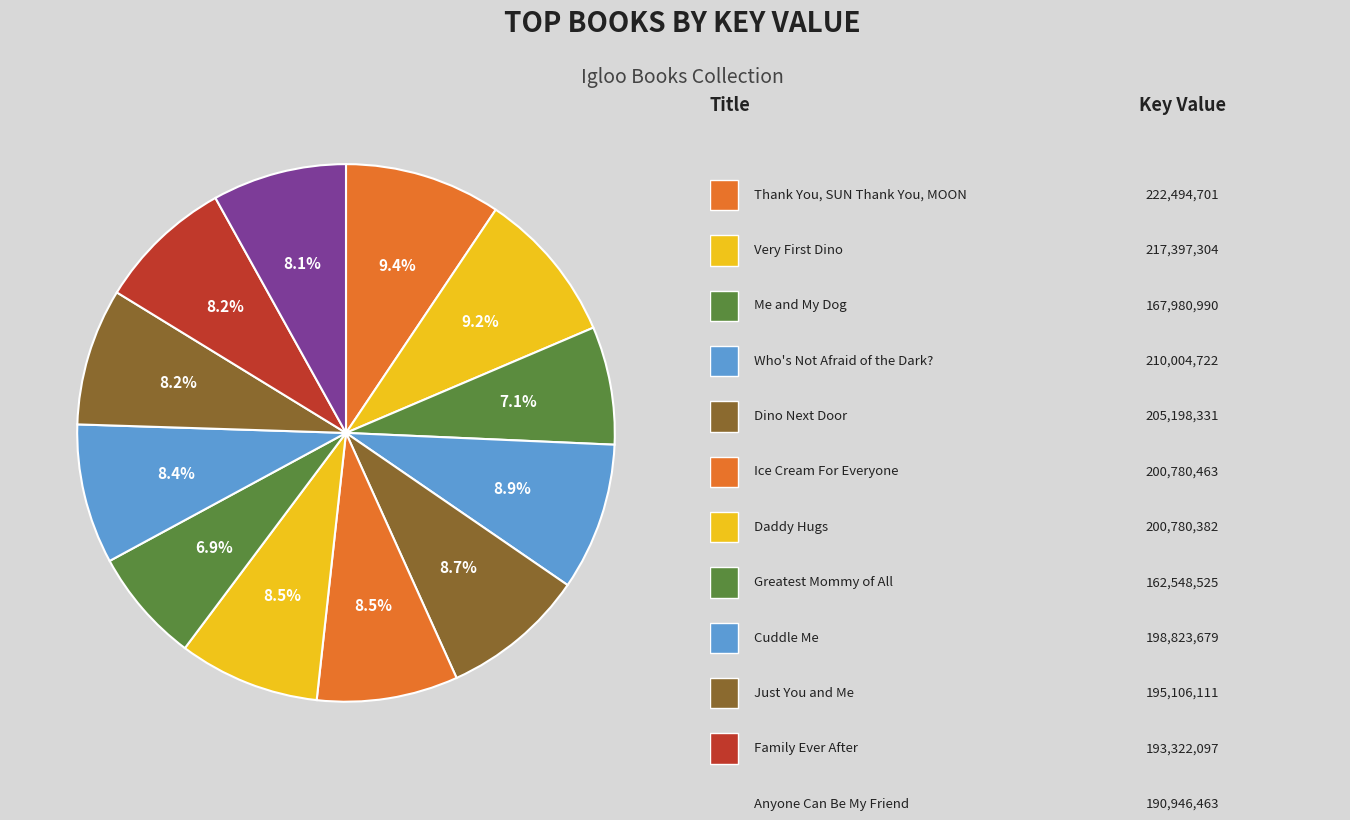

How many slices are in this pie chart?

12